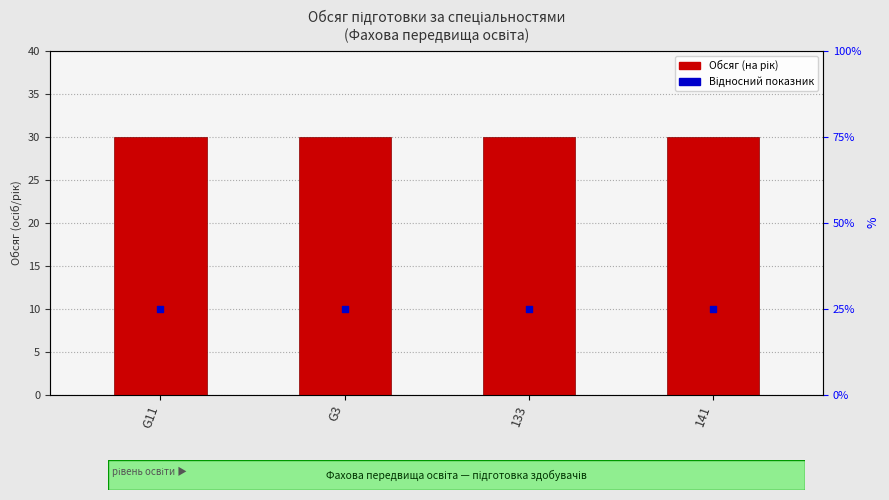

At which category is the sum across all series the highest?

G11